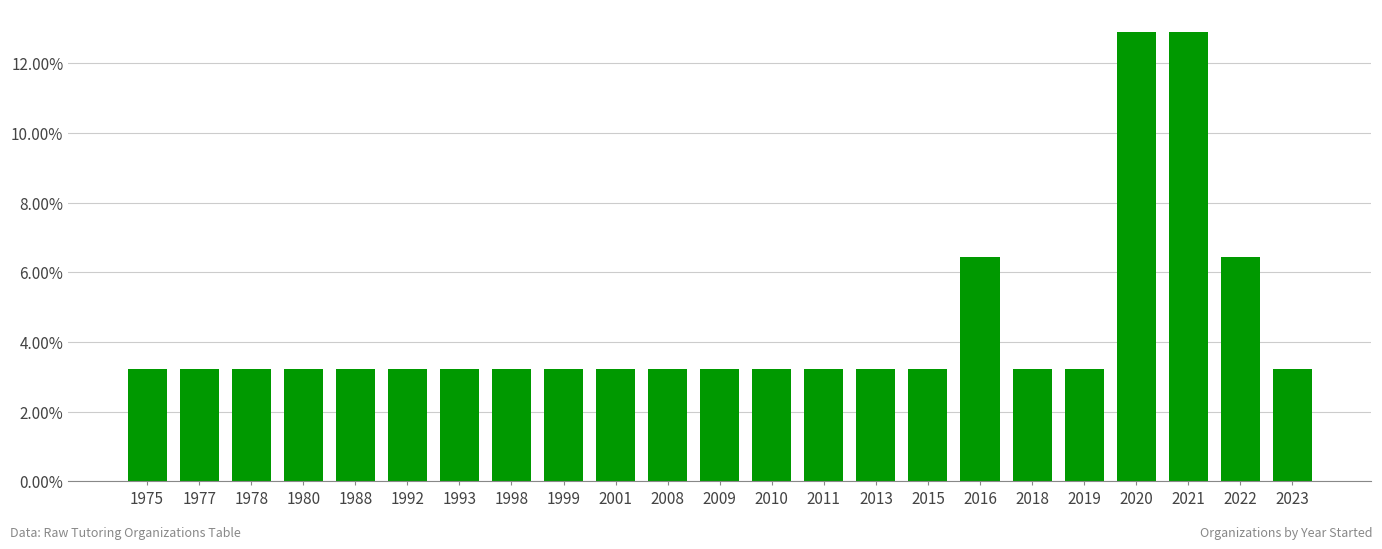

Are the bars horizontal?

No